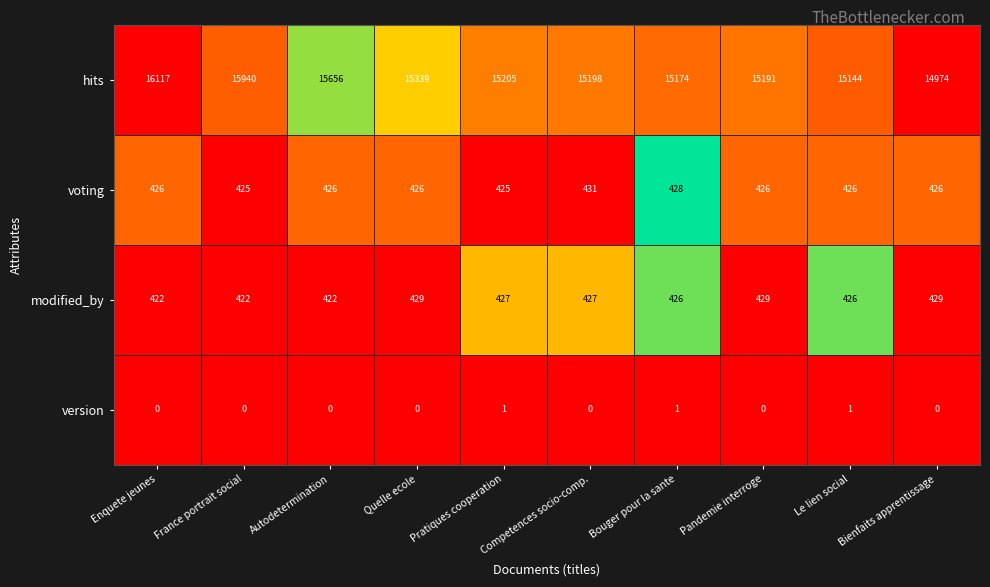

Which series has the widest spread of values?

hits